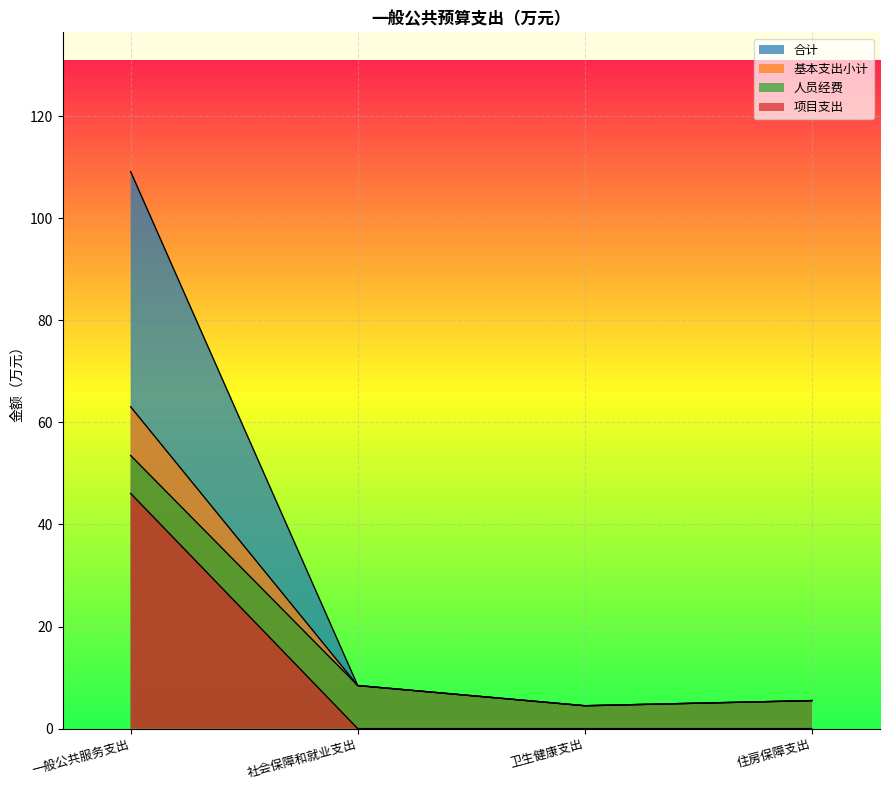

At 一般公共服务支出, list the series in order from largest to smallest.

合计, 基本支出小计, 人员经费, 项目支出